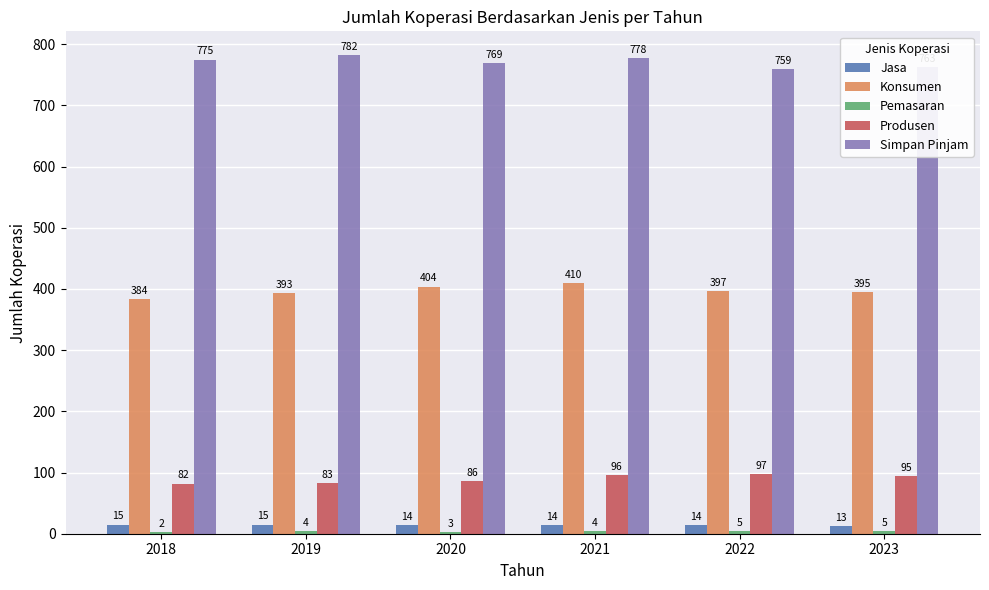

Does the chart contain stacked bars?

No